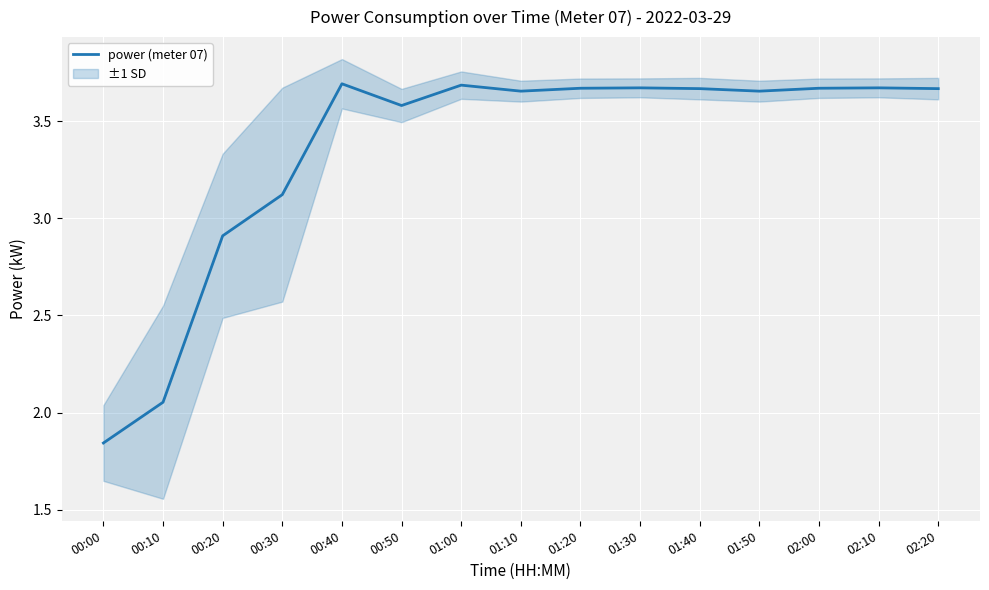

Is this an area chart (filled region under the line)?

No